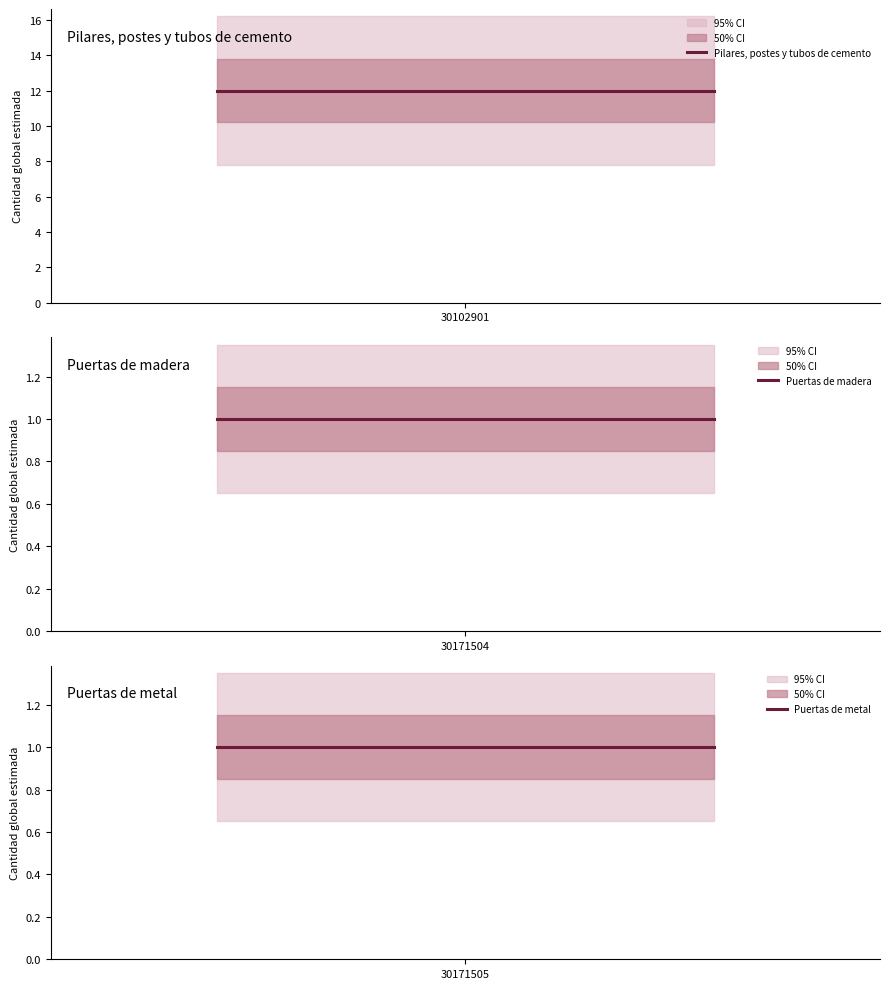

Which series has the largest total across all categories?

Pilares, postes y tubos de cemento